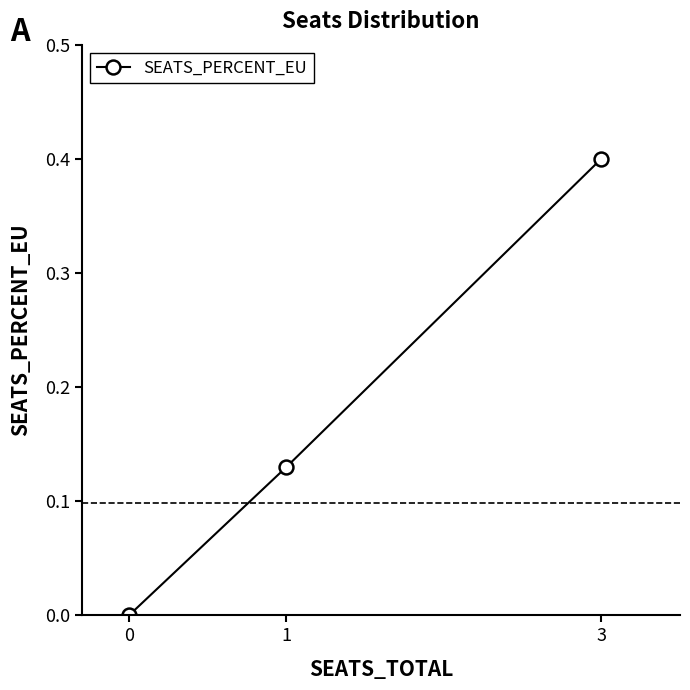

Rank the categories by value from lowest to highest.

0, 1, 3